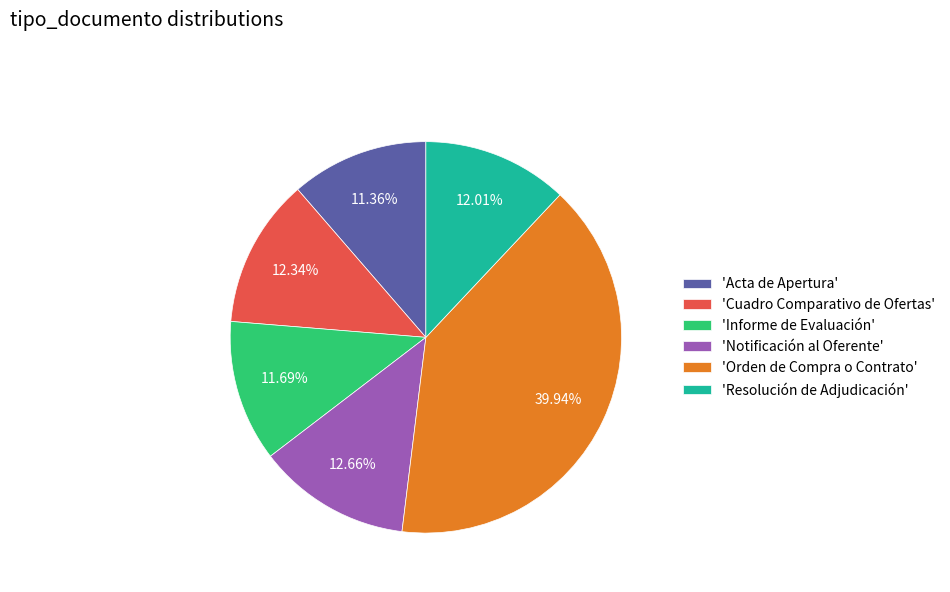

Combined, do 'Cuadro Comparativo de Ofertas' and 'Resolución de Adjudicación' account for over 50%?

No